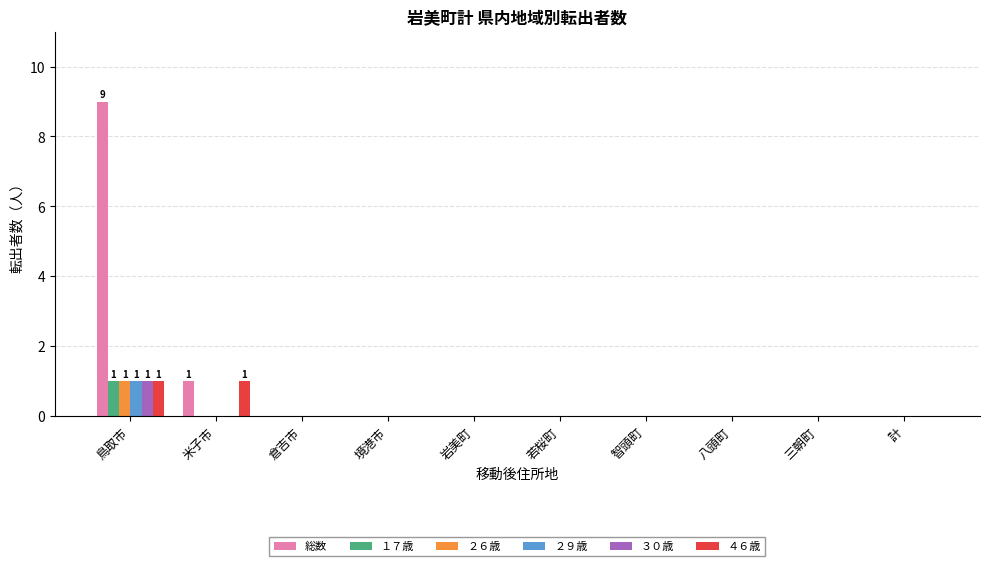

The １７歳 series shows 0 at 倉吉市. True or false?

True